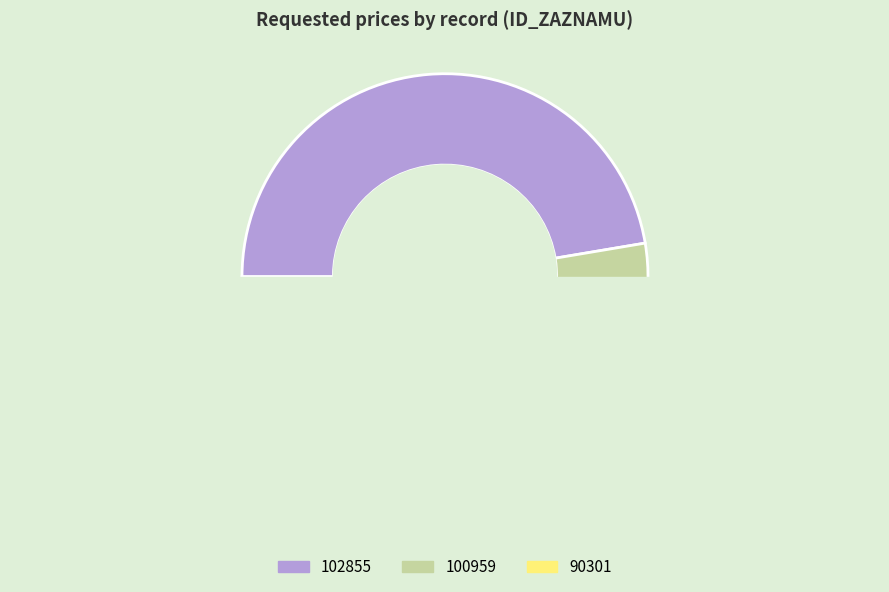

Count the number of slices in the pie.

3